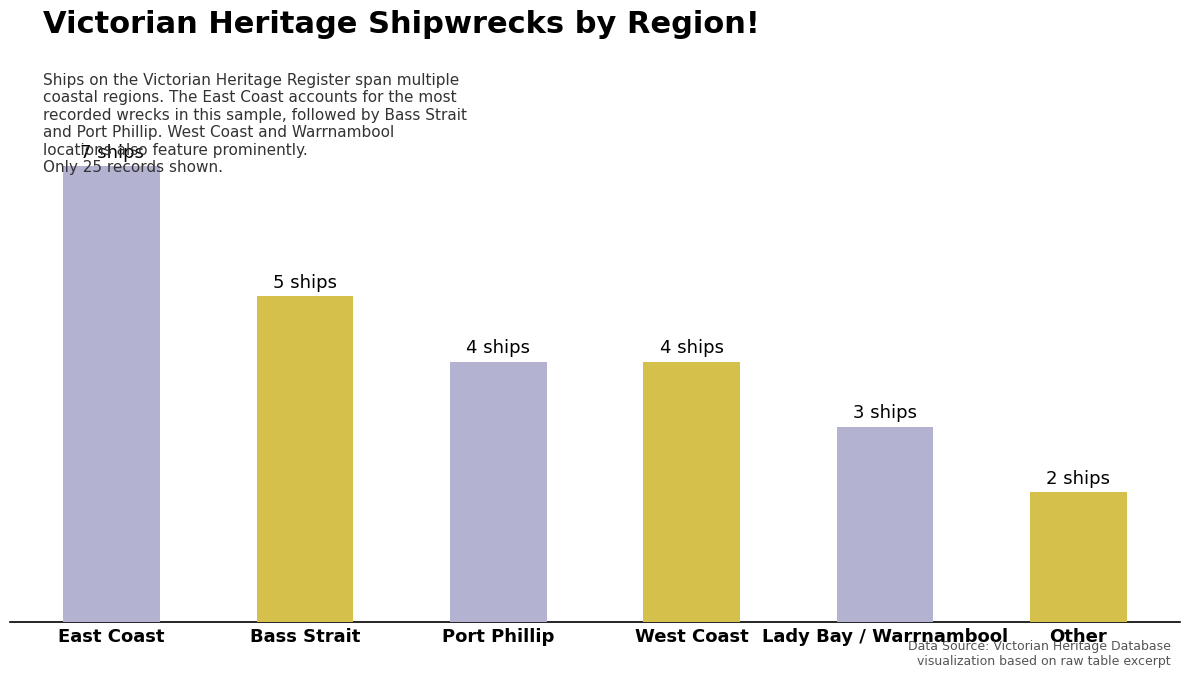

Are the bars horizontal?

No